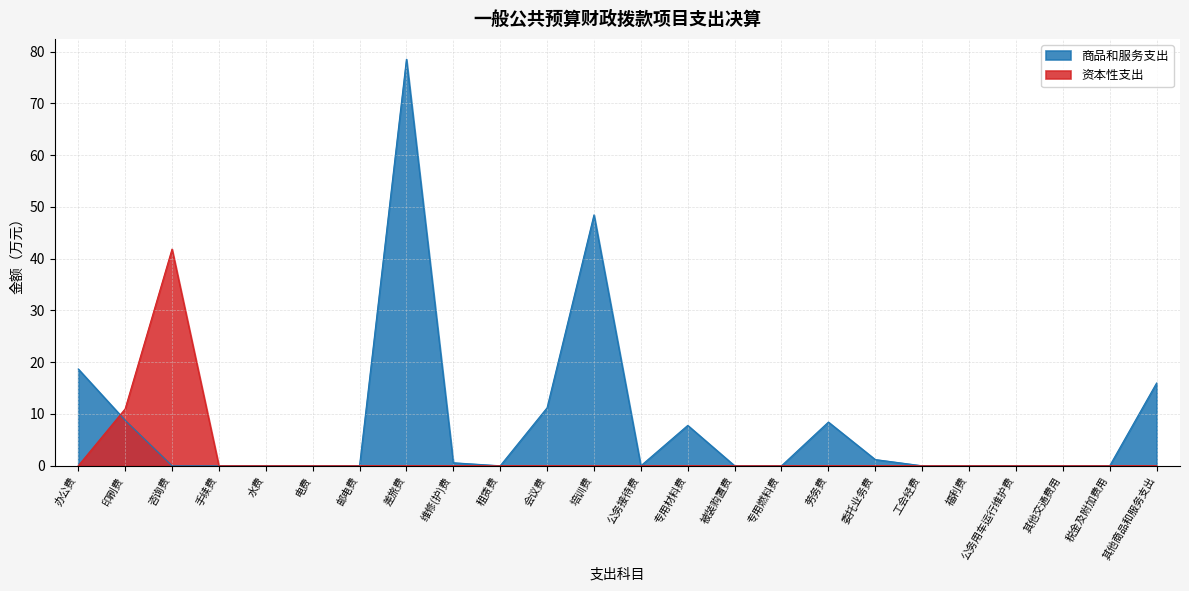

What is the sum of all 商品和服务支出 values?

199.6